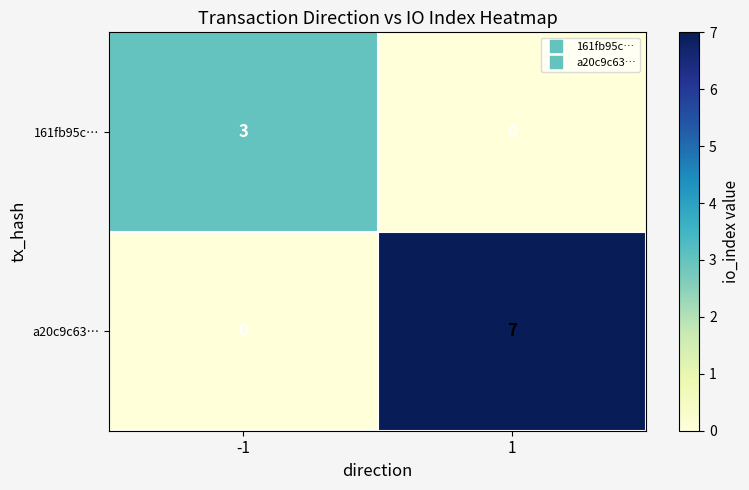

Is it true that a20c9c63… equals 4 at -1?

False